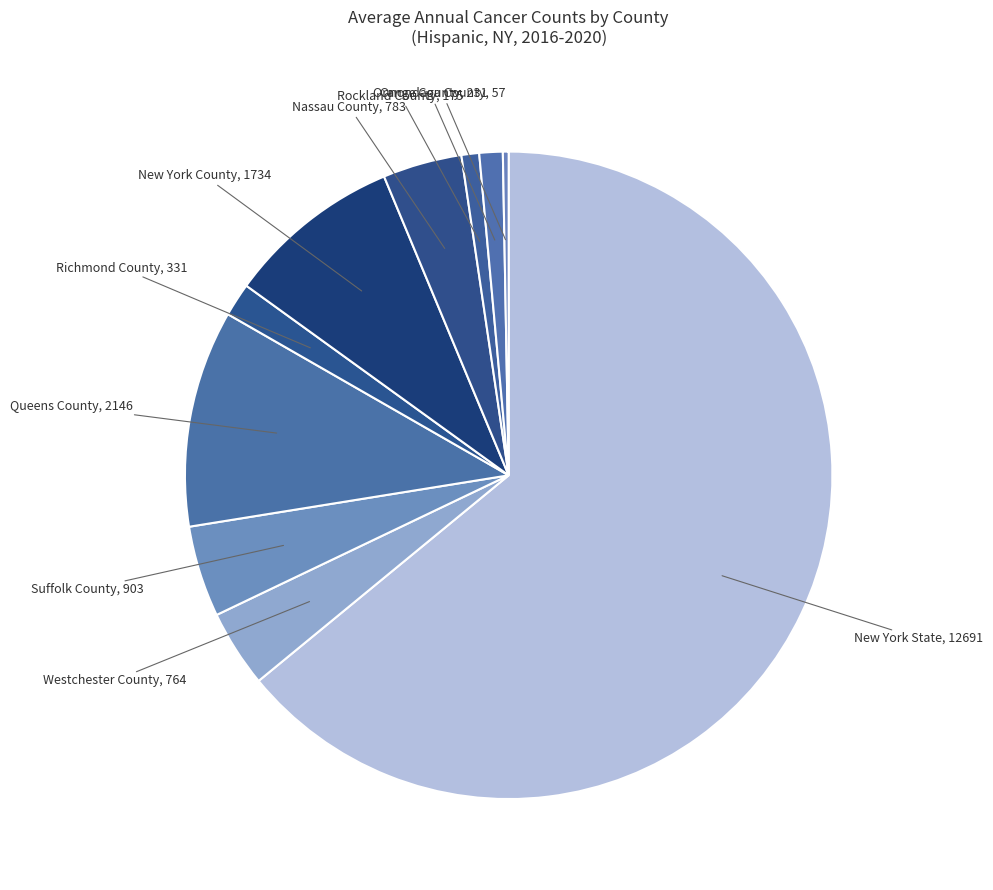

Approximately how many times larger is the value at Richmond County compared to Suffolk County?

0.4